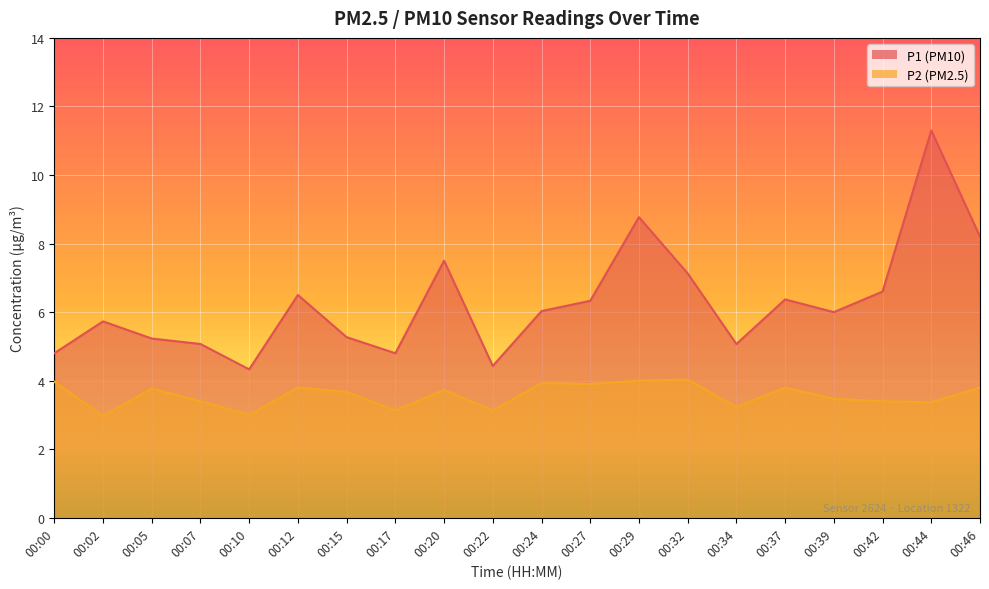

Reading left to right, transcribe all the data shown in this chart.

P1: 4.8	5.7	5.2	5.1	4.3	6.5	5.3	4.8	7.5	4.4	6.0	6.3	8.8	7.1	5.1	6.4	6.0	6.6	11.3	8.2
P2: 4.0	3.0	3.8	3.4	3.0	3.8	3.7	3.1	3.7	3.1	3.9	3.9	4.0	4.0	3.2	3.8	3.5	3.4	3.4	3.8